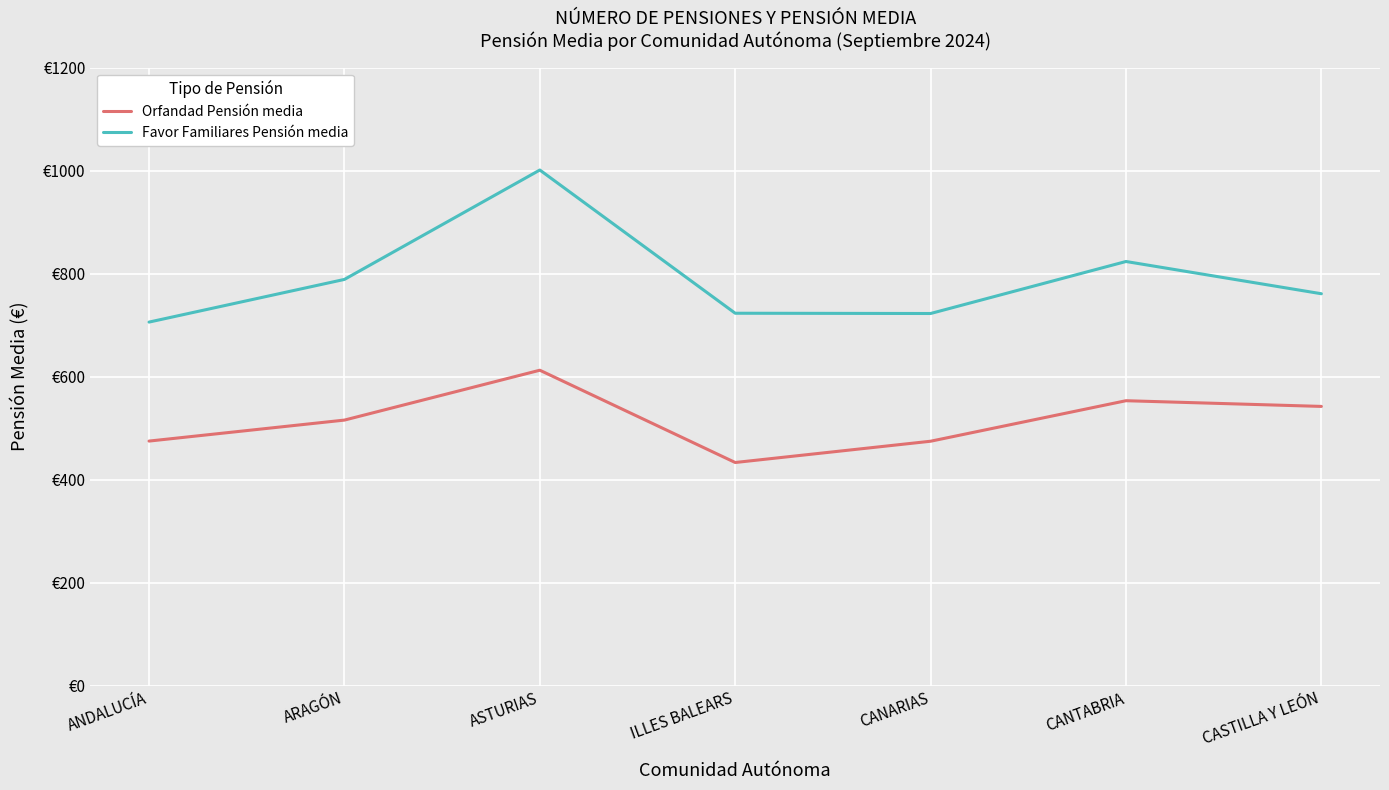

Which series changed the most between ARAGÓN and CANTABRIA?

Orfandad Pensión media